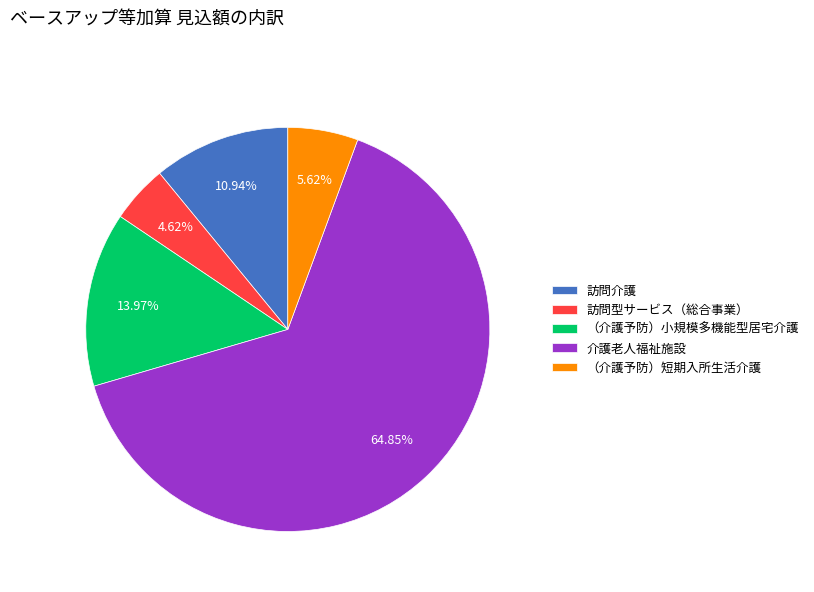

To the nearest percent, what percentage of the pie is （介護予防）小規模多機能型居宅介護?

14%